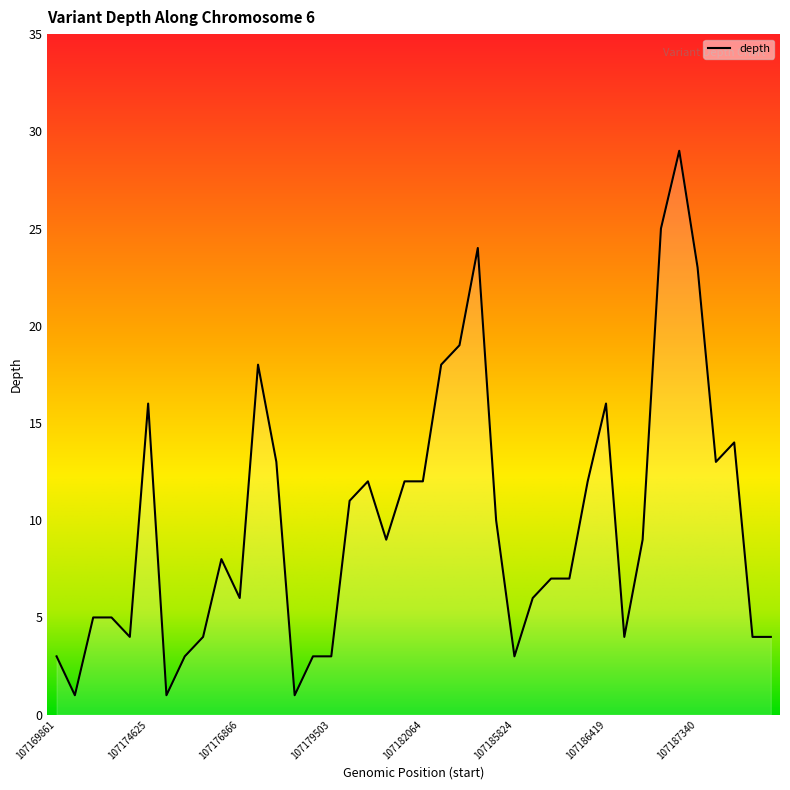

Does the chart display data point markers on the line(s)?

No